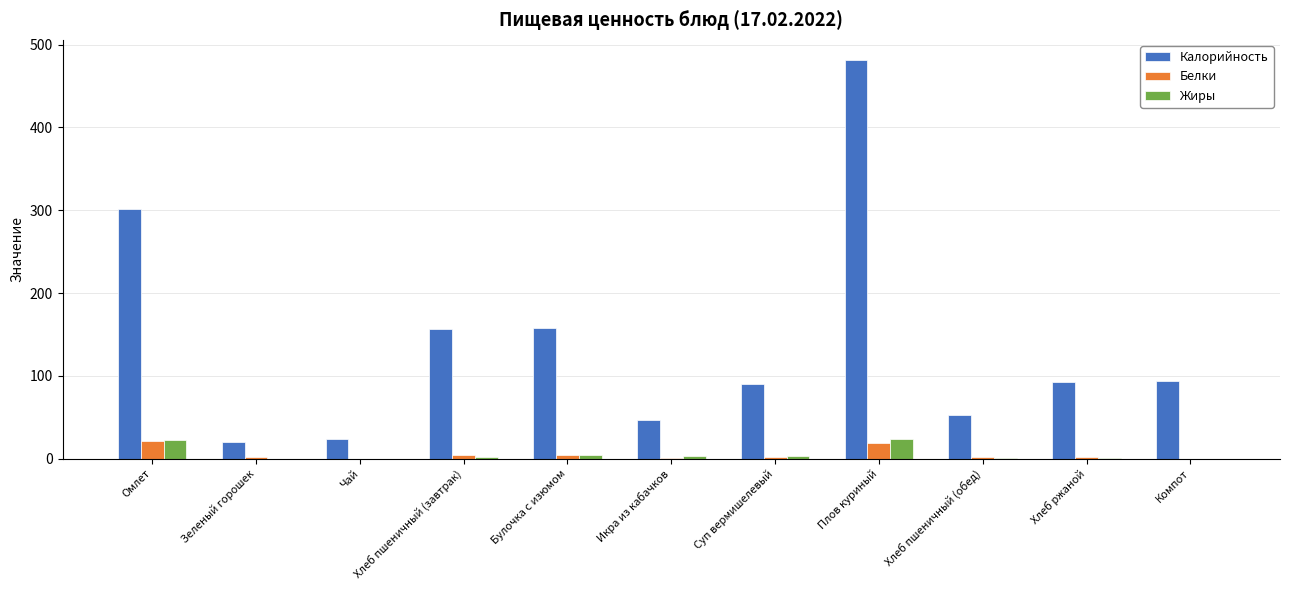

The Калорийность series shows 52.3 at Хлеб пшеничный (обед). True or false?

True